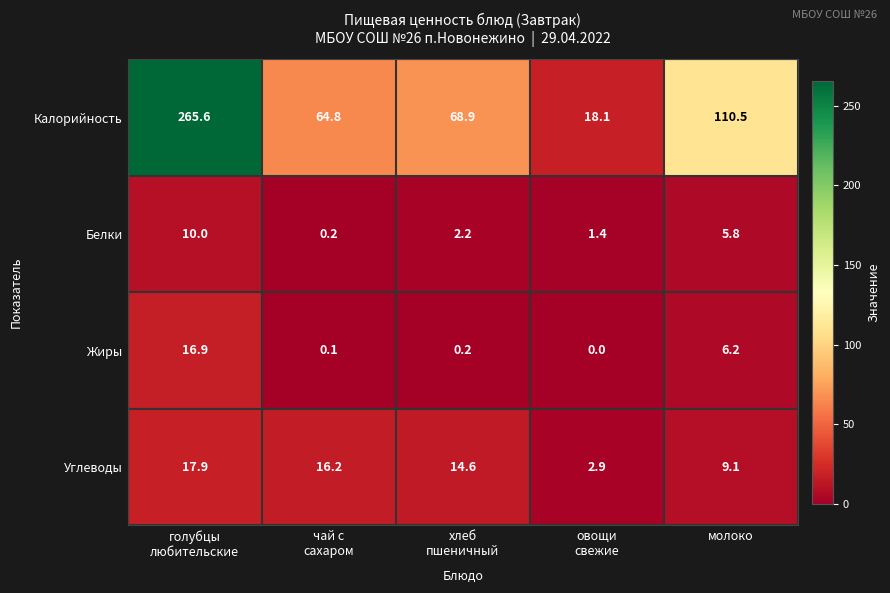

What is the sum of all Белки values?

19.6